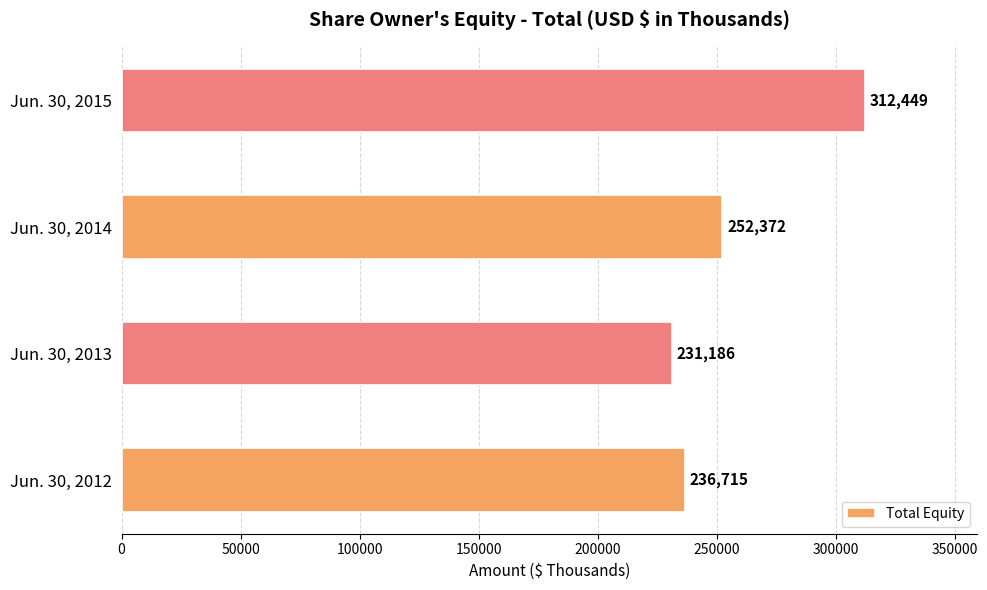

Approximately how many times larger is the value at Jun. 30, 2012 compared to Jun. 30, 2015?

0.8